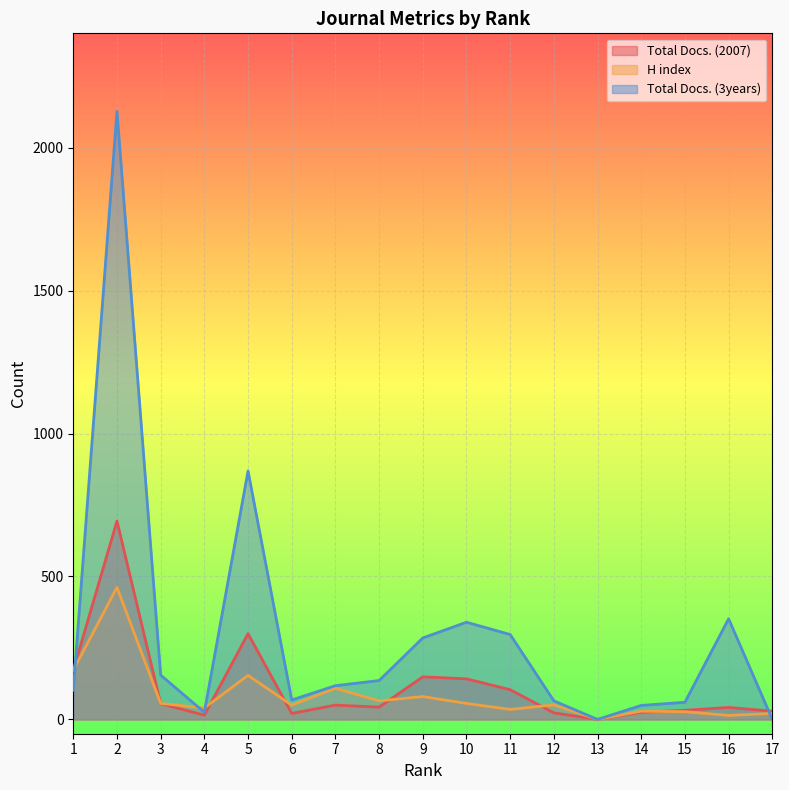

At 1, list the series in order from smallest to largest.

Total Docs. (3years), Total Docs. (2007), H index